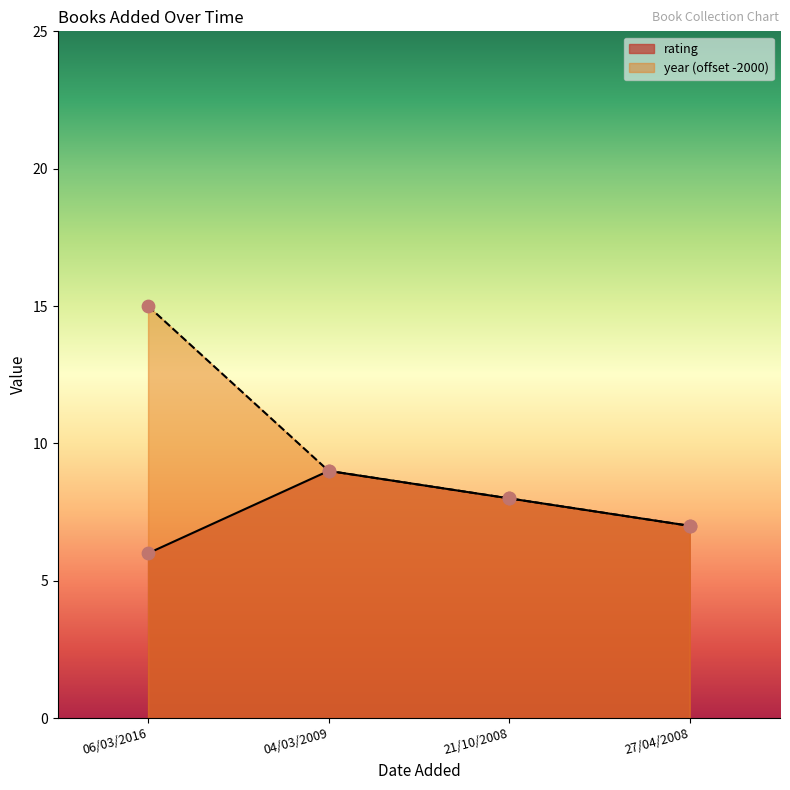

Which series reaches the maximum Y coordinate?

year